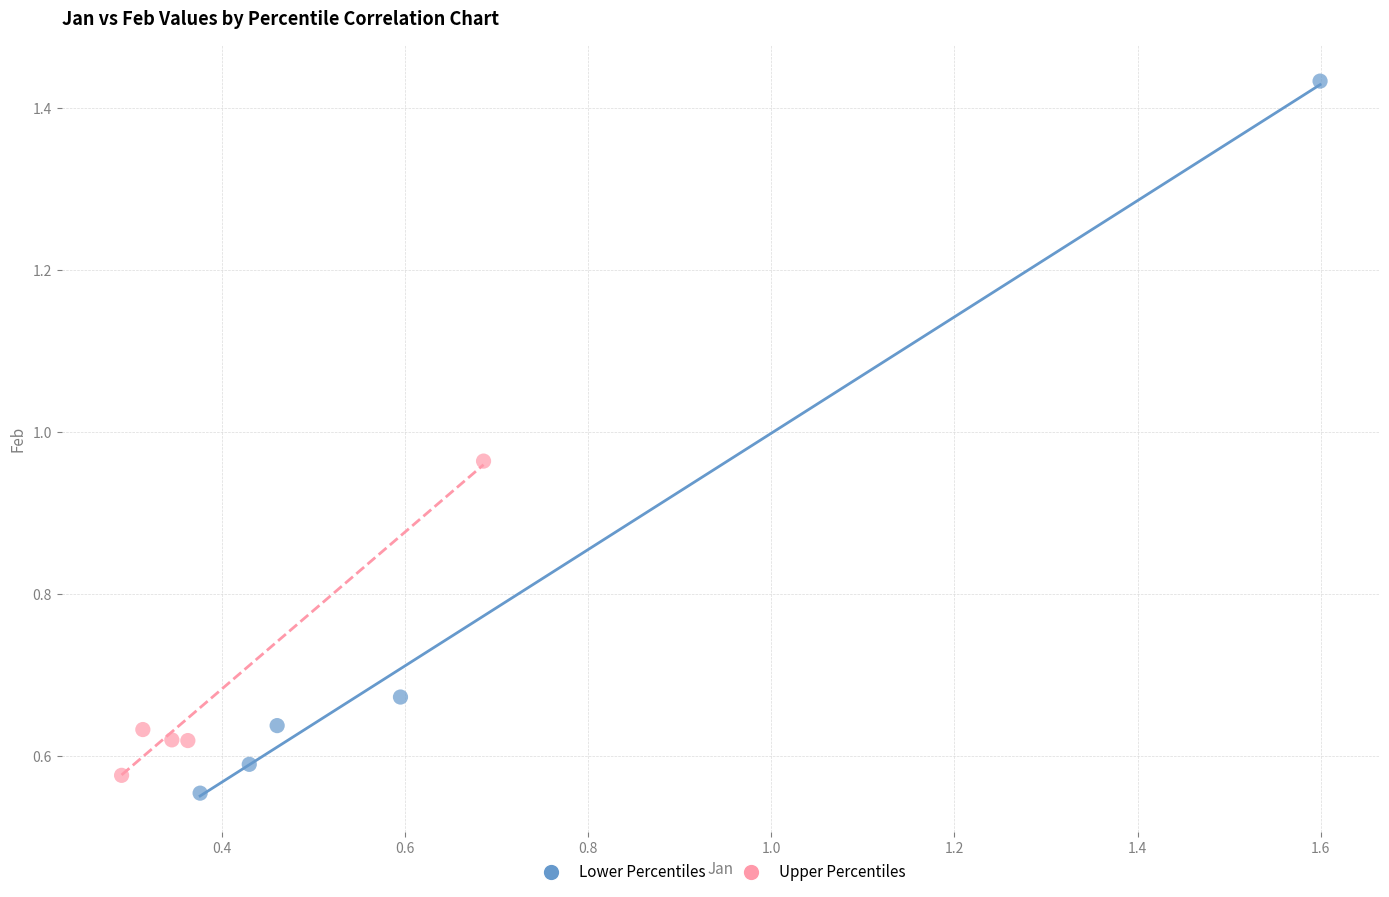

What are all the series names shown in the legend?

Lower Percentiles, Upper Percentiles